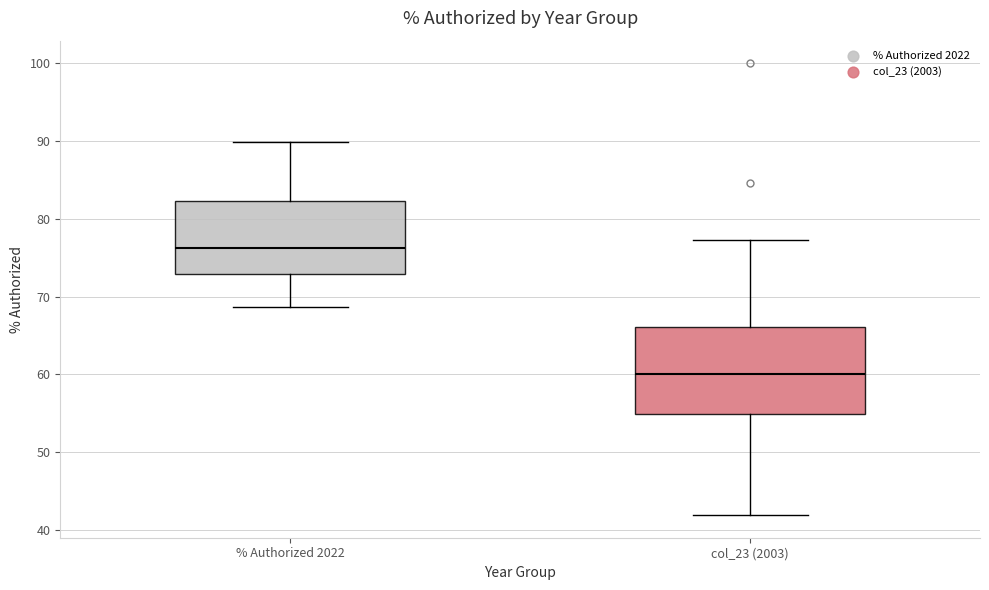

Reading left to right, read every box against the y-axis: the position of its median line, the range the box covers, and the ends of its whiskers. The values are not printed on the chart, so give them approximately, as read against the axis.

% Authorized 2022: median 76, box 73 to 82, whiskers 69 to 90
col_23 (2003): median 60, box 55 to 66, whiskers 42 to 77